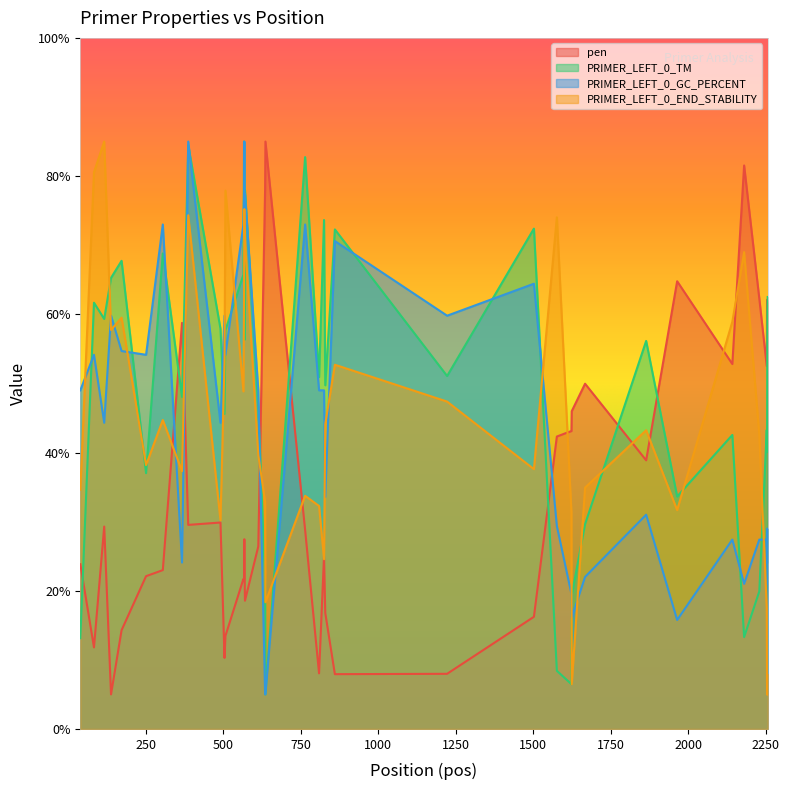

What is the maximum value for PRIMER_LEFT_0_END_STABILITY?

85.0